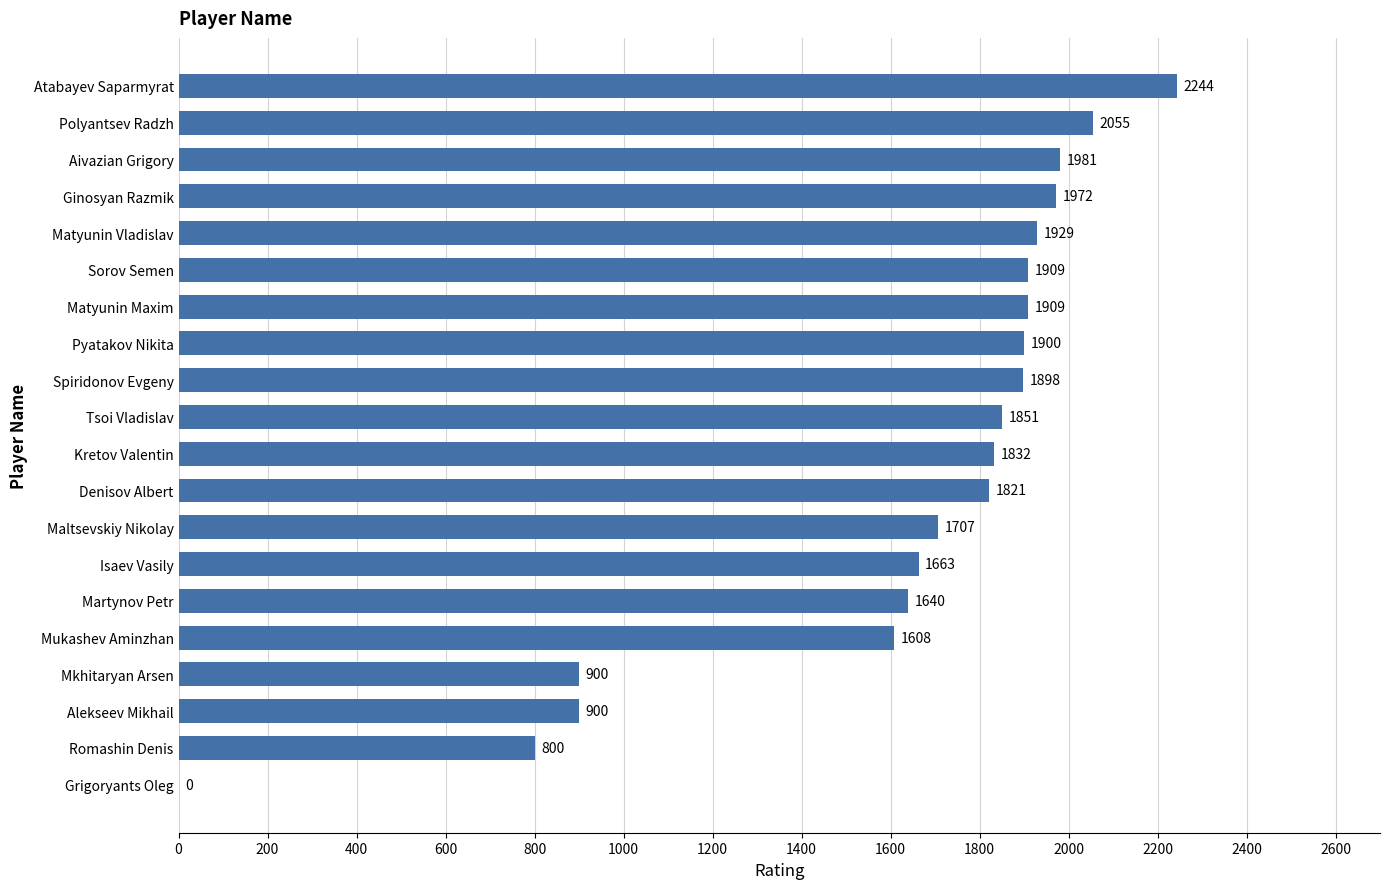

Are the bars grouped side by side (vs. stacked)?

No